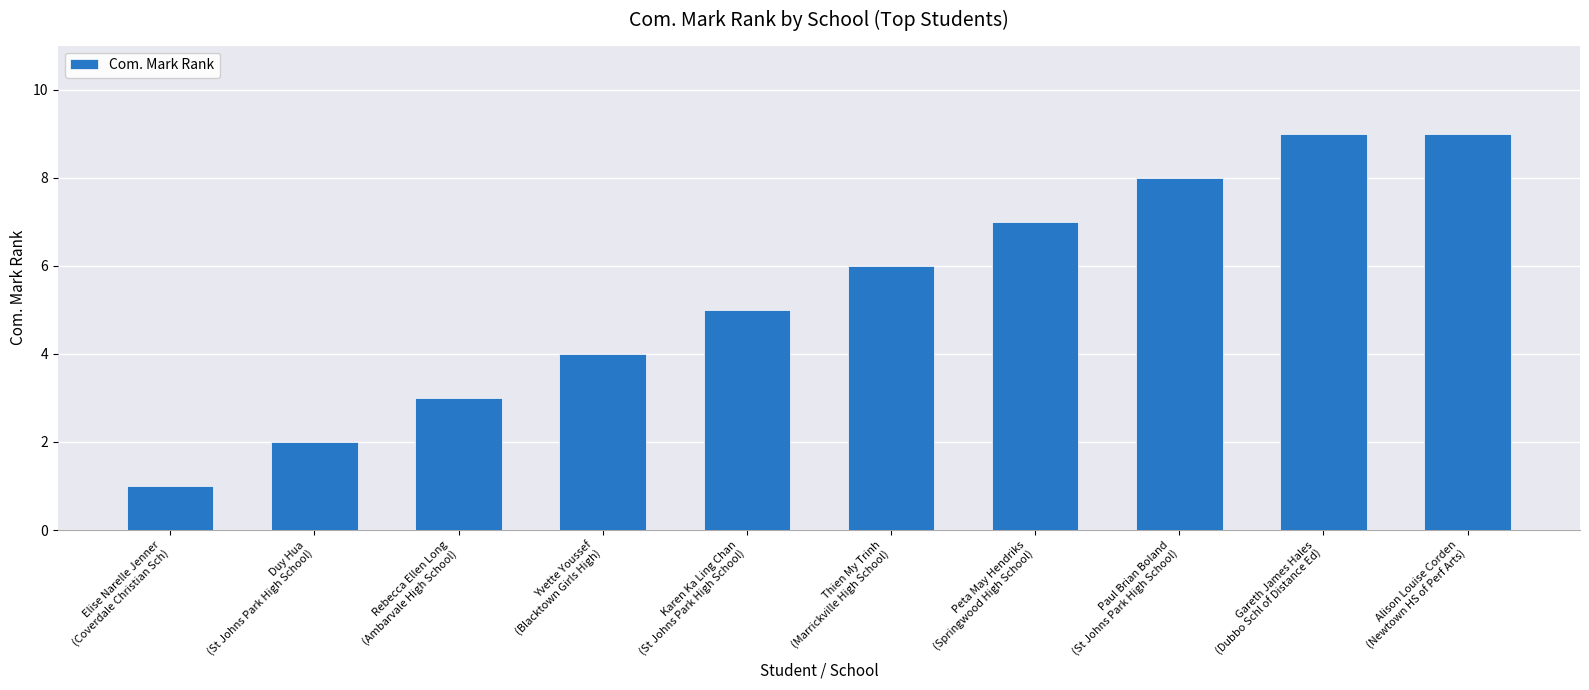

What is the sum of all values?

54